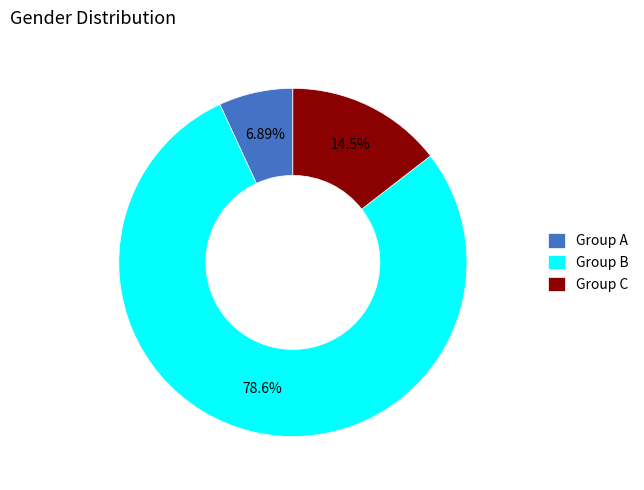

What is the smallest slice in the pie chart?

Group A